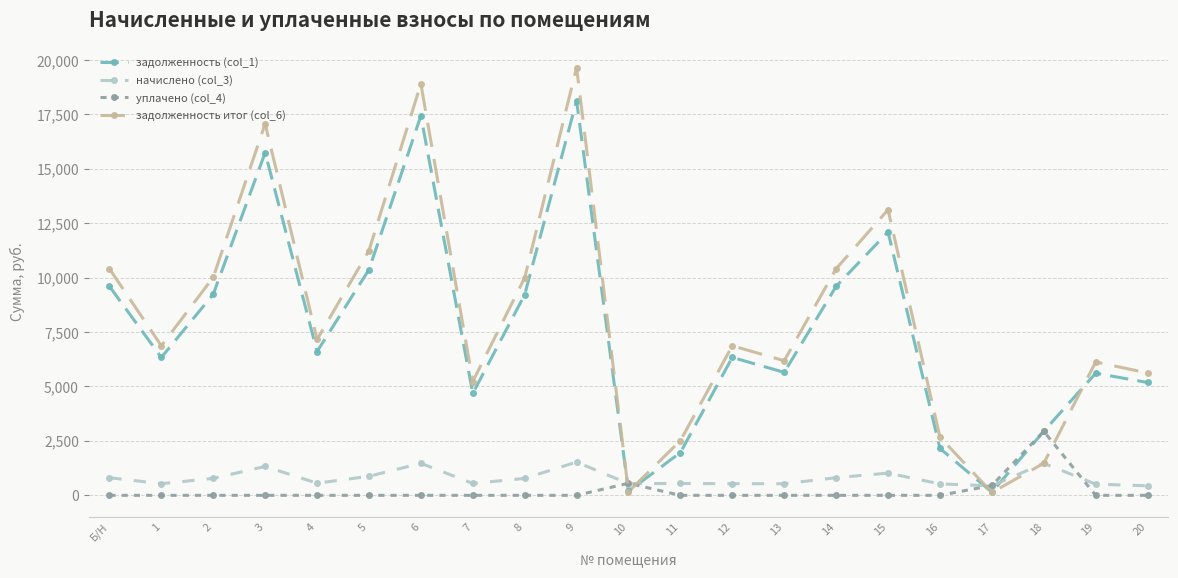

What is the difference between the second highest and second lowest values in the задолженность (col_1) series?

17247.6